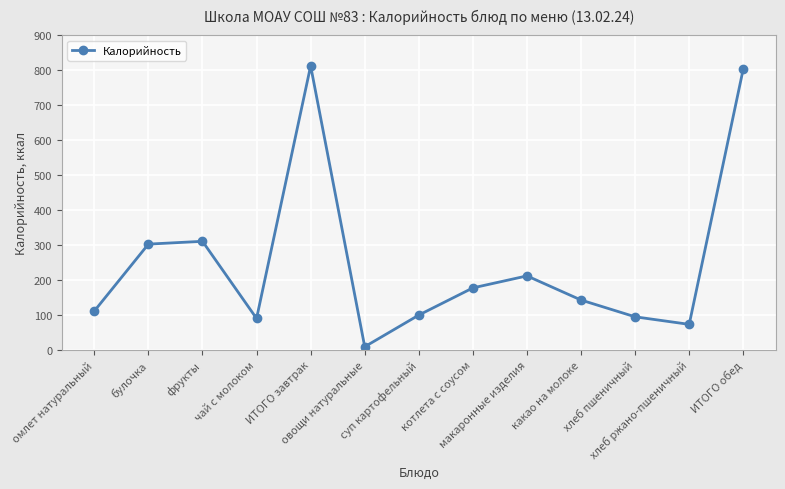

Reading right to left, what are all the values shown in this chart?

ИТОГО обед=803.6	хлеб ржано-пшеничный=72.4	хлеб пшеничный=94.0	какао на молоке=142.0	макаронные изделия=211.1	котлета с соусом=176.8	суп картофельный=99.0	овощи натуральные=8.4	ИТОГО завтрак=811.9	чай с молоком=89.3	фрукты=310.0	булочка=302.0	омлет натуральный=110.5